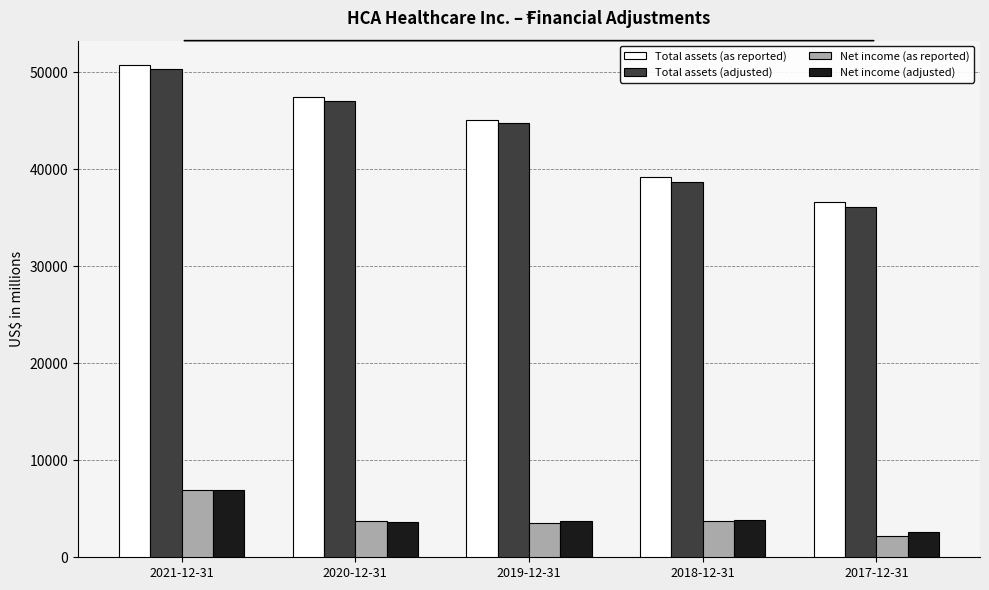

At how many categories does at least one series exceed 22403?

5